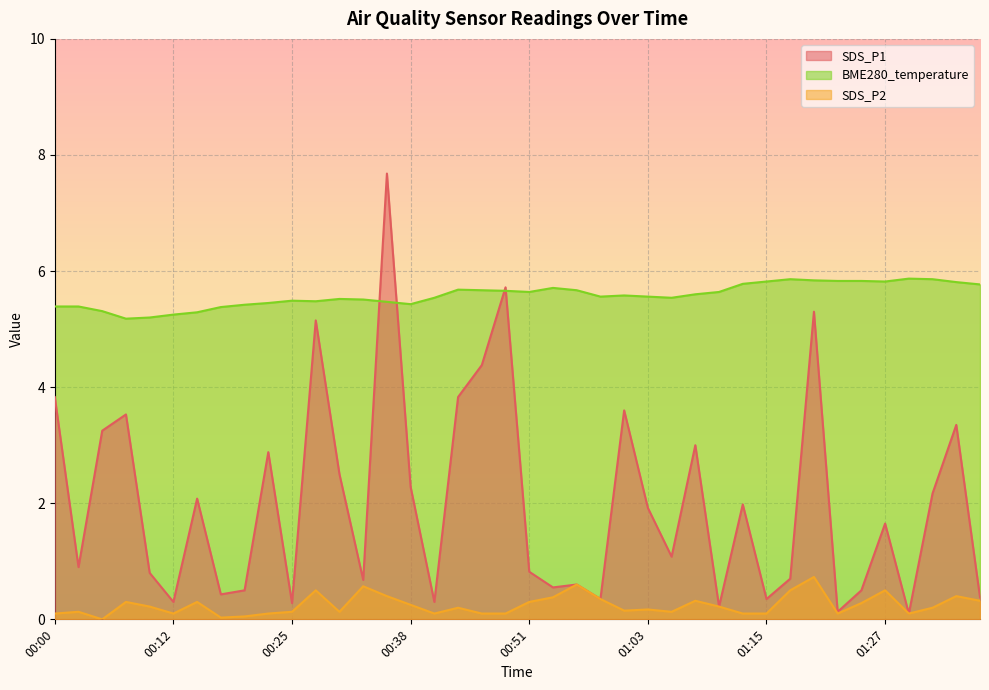

Reading left to right, list all the values displayed in this chart.

SDS_P1: 00:00=3.8	00:02=0.9	00:05=3.2	00:07=3.5	00:10=0.8	00:12=0.3	00:14=2.1	00:17=0.4	00:19=0.5	00:22=2.9	00:25=0.3	00:28=5.2	00:30=2.5	00:33=0.7	00:36=7.7	00:38=2.3	00:41=0.3	00:43=3.8	00:46=4.4	00:48=5.7	00:51=0.8	00:53=0.6	00:56=0.6	00:58=0.3	01:01=3.6	01:03=1.9	01:05=1.1	01:08=3.0	01:10=0.2	01:13=2.0	01:15=0.3	01:18=0.7	01:20=5.3	01:23=0.1	01:25=0.5	01:27=1.6	01:30=0.1	01:32=2.2	01:35=3.4	01:37=0.4
SDS_P2: 00:00=0.1	00:02=0.1	00:05=0.0	00:07=0.3	00:10=0.2	00:12=0.1	00:14=0.3	00:17=0.0	00:19=0.1	00:22=0.1	00:25=0.1	00:28=0.5	00:30=0.1	00:33=0.6	00:36=0.4	00:38=0.2	00:41=0.1	00:43=0.2	00:46=0.1	00:48=0.1	00:51=0.3	00:53=0.4	00:56=0.6	00:58=0.3	01:01=0.1	01:03=0.2	01:05=0.1	01:08=0.3	01:10=0.2	01:13=0.1	01:15=0.1	01:18=0.5	01:20=0.7	01:23=0.1	01:25=0.3	01:27=0.5	01:30=0.1	01:32=0.2	01:35=0.4	01:37=0.3
BME280_temperature: 00:00=5.4	00:02=5.4	00:05=5.3	00:07=5.2	00:10=5.2	00:12=5.2	00:14=5.3	00:17=5.4	00:19=5.4	00:22=5.5	00:25=5.5	00:28=5.5	00:30=5.5	00:33=5.5	00:36=5.5	00:38=5.4	00:41=5.5	00:43=5.7	00:46=5.7	00:48=5.7	00:51=5.6	00:53=5.7	00:56=5.7	00:58=5.6	01:01=5.6	01:03=5.6	01:05=5.5	01:08=5.6	01:10=5.6	01:13=5.8	01:15=5.8	01:18=5.9	01:20=5.8	01:23=5.8	01:25=5.8	01:27=5.8	01:30=5.9	01:32=5.9	01:35=5.8	01:37=5.8